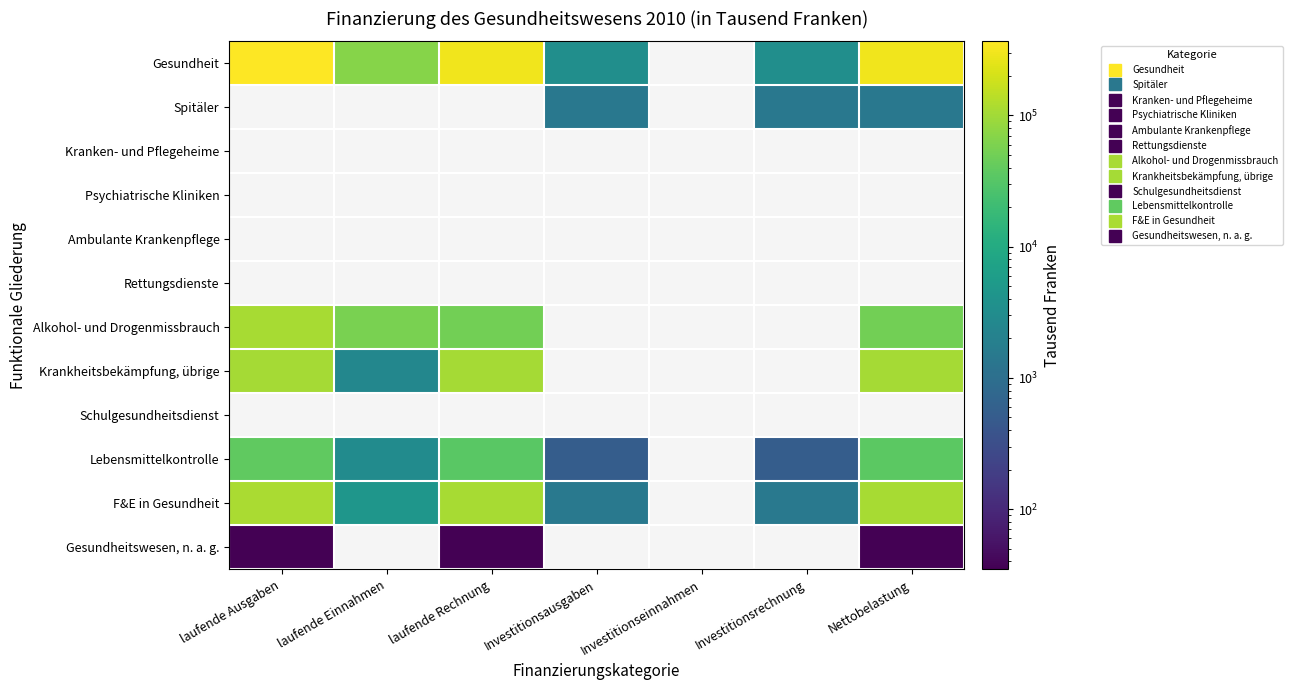

True or false: Gesundheit has a value of 3425.7 at Investitionsrechnung.

True